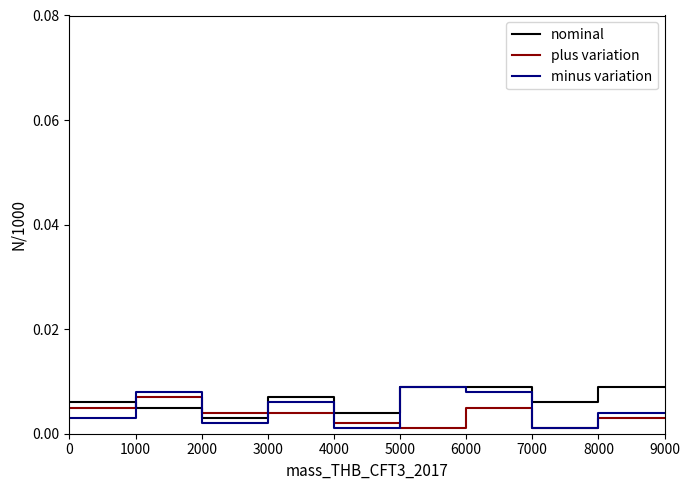

How many lines are shown in the chart?

3